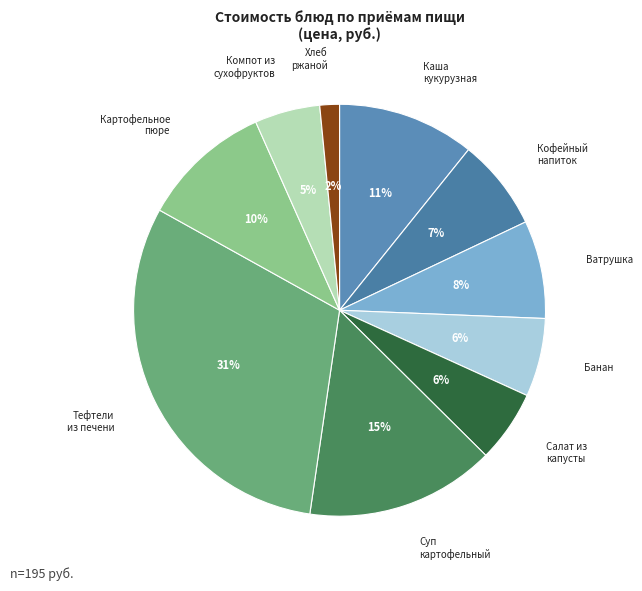

Count the number of slices in the pie.

10